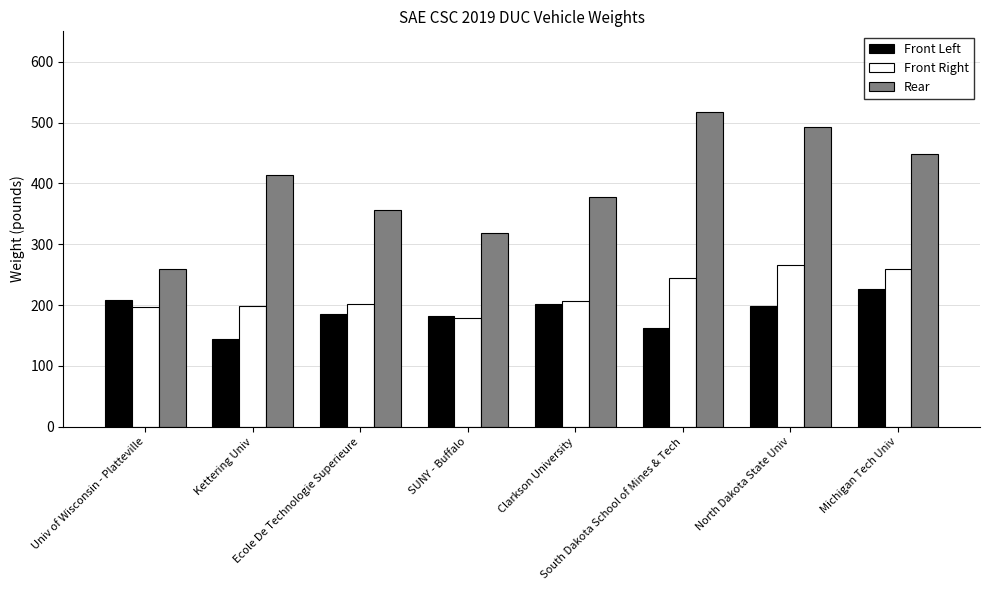

The value of Front Right at Clarkson University is 206. True or false?

True